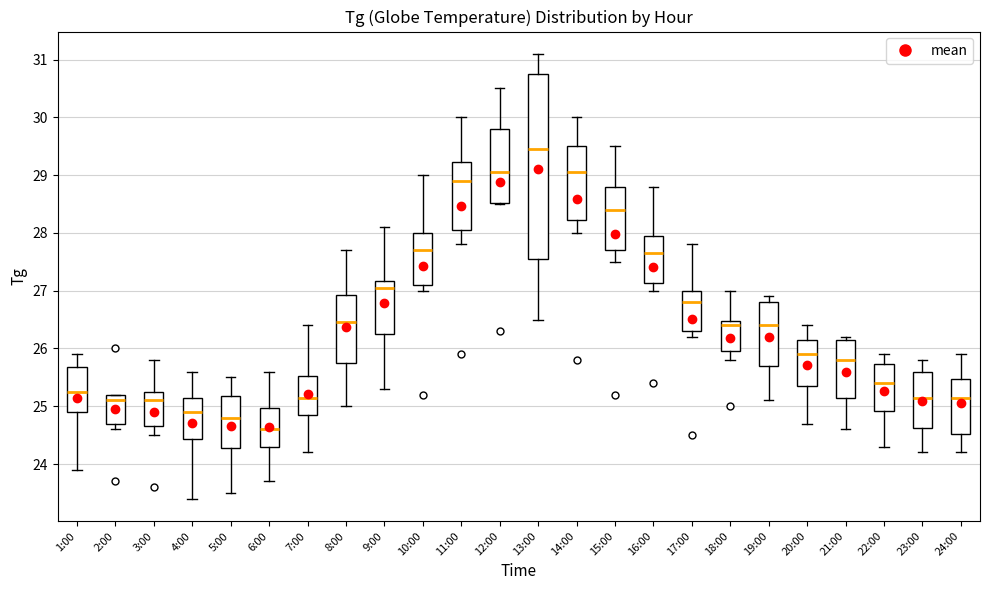

Which box has the lowest median line?

6:00